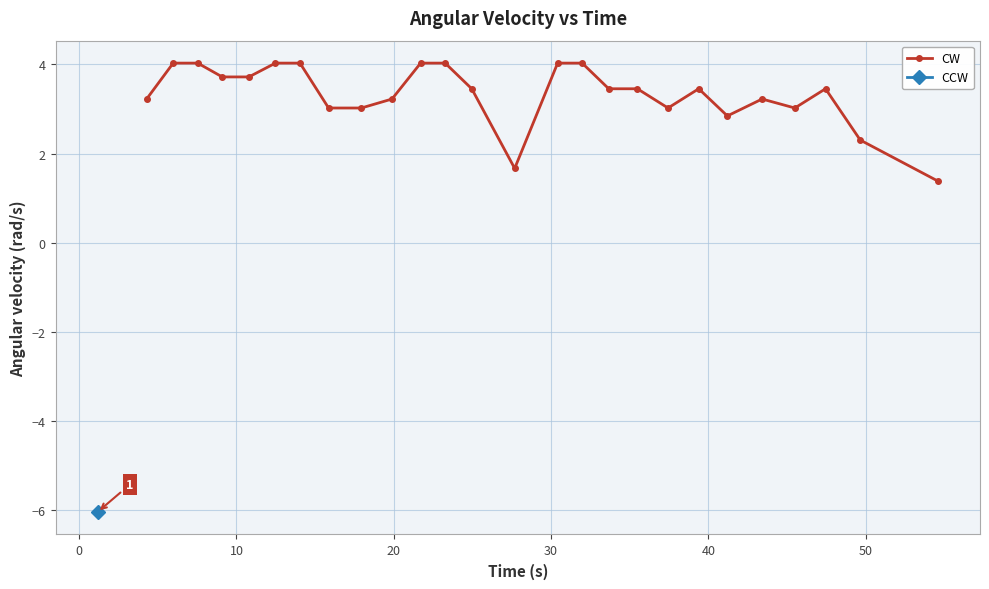

How many data points are above 3?

22